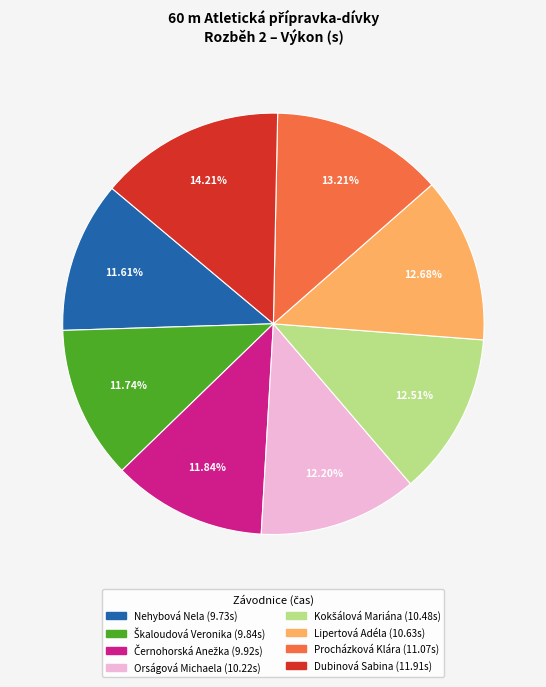

Count the number of slices in the pie.

8